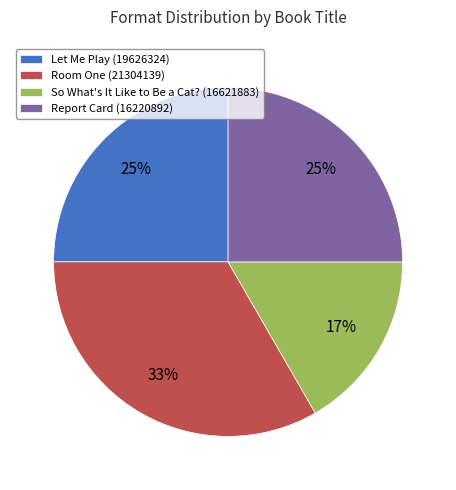

Does Let Me Play (19626324) account for over 50% of the chart?

No